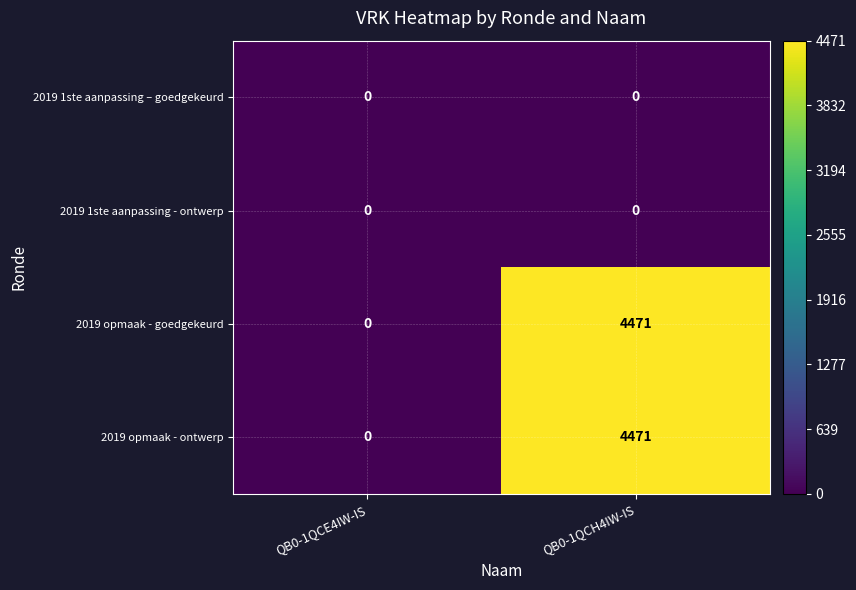

What is the difference between the highest and lowest values at QB0-1QCH4IW-IS?

4471